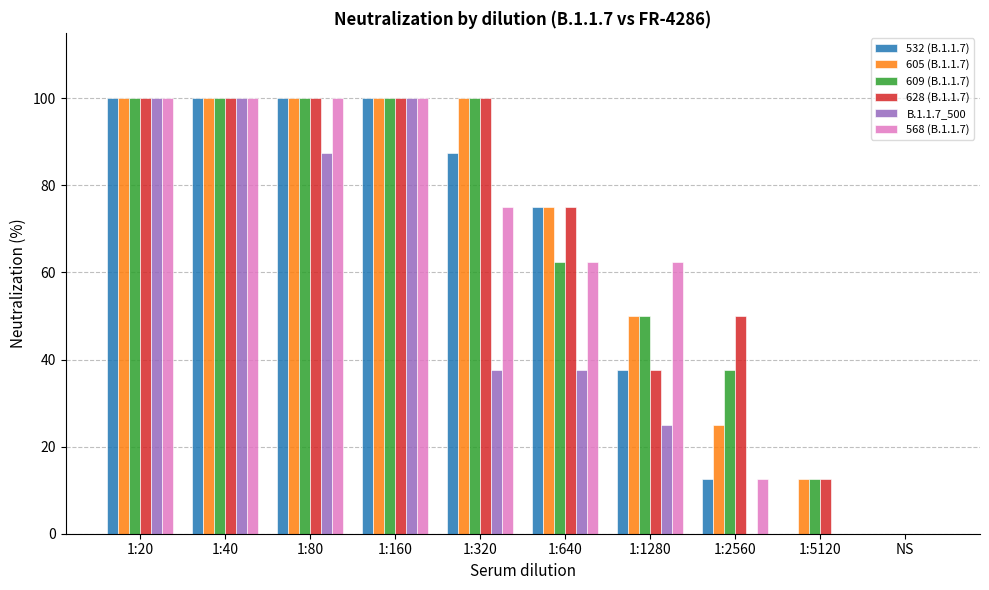

Which series has the largest total across all categories?

628 (B.1.1.7)